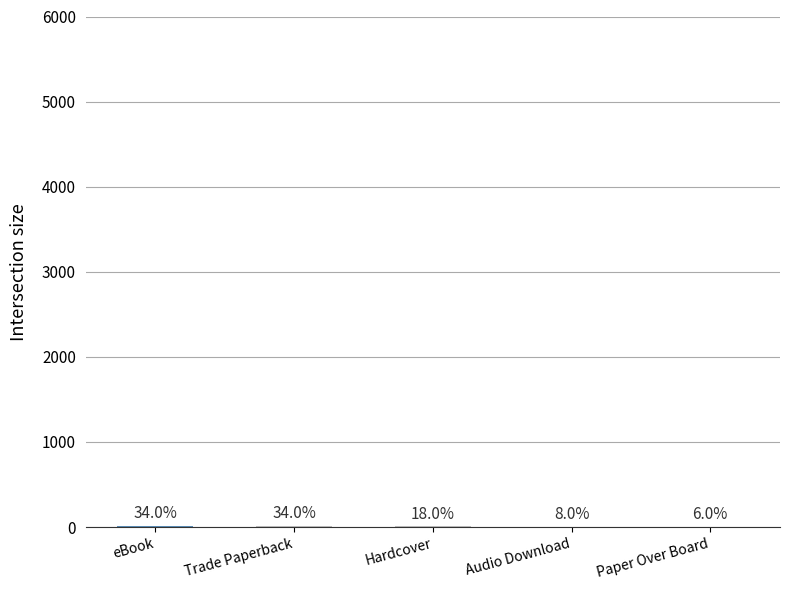

Where does the data first go above 9?

eBook